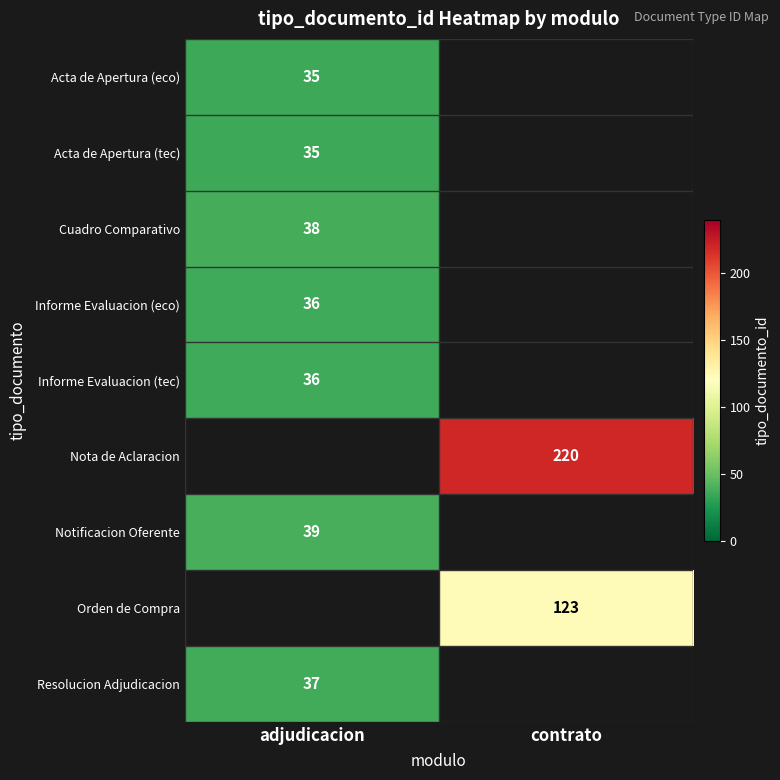

Between adjudicacion and contrato, which is larger?

contrato